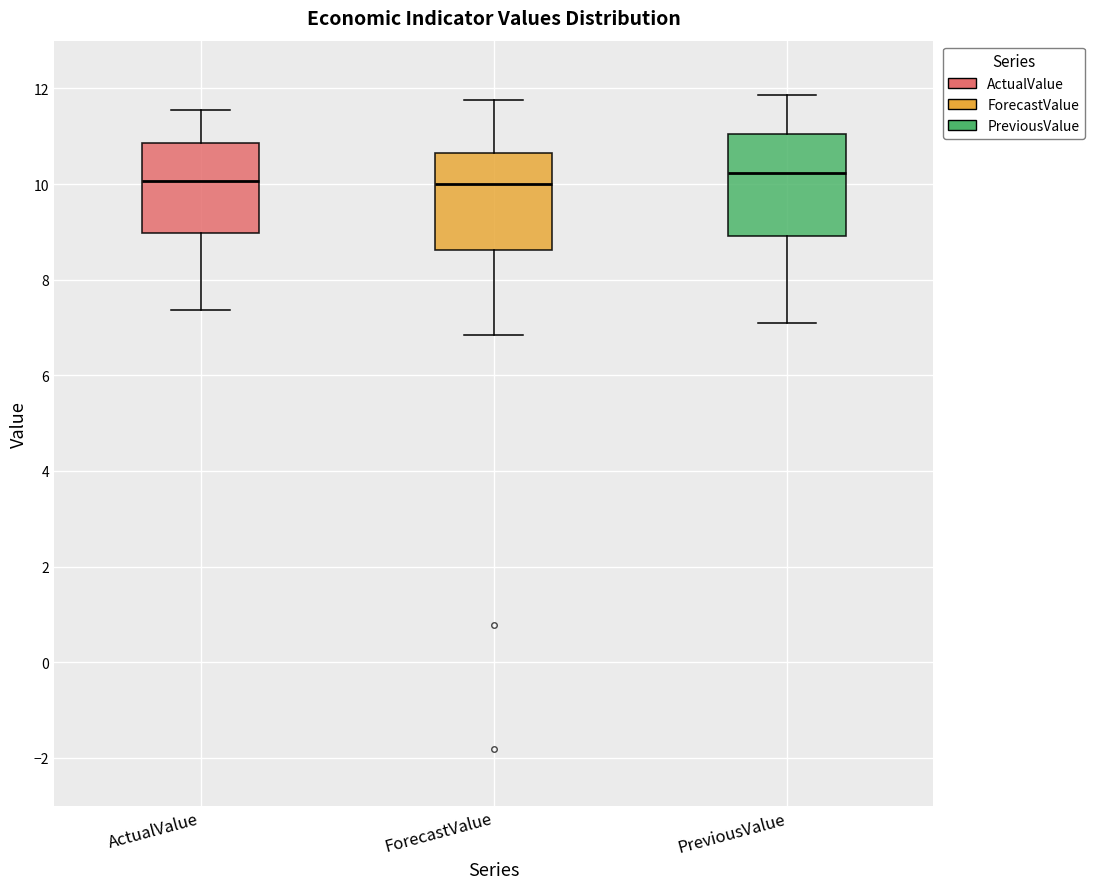

Where is the upper edge of the box for ActualValue on the y-axis? The values are not printed on the chart, so give them approximately, as read against the axis.

10.8